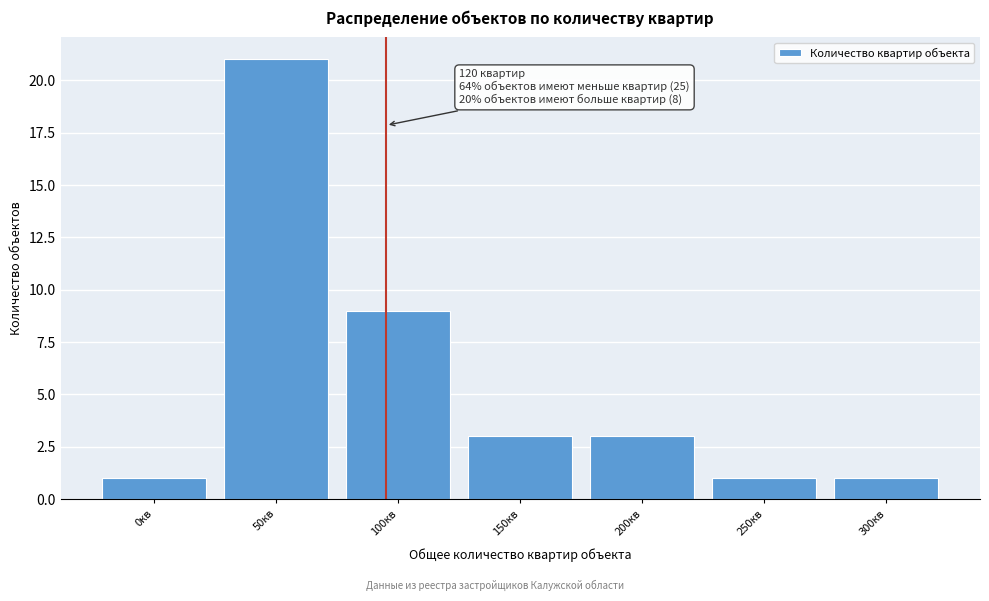

Reading left to right, extract all data points from this chart.

0кв=1	50кв=21	100кв=9	150кв=3	200кв=3	250кв=1	300кв=1